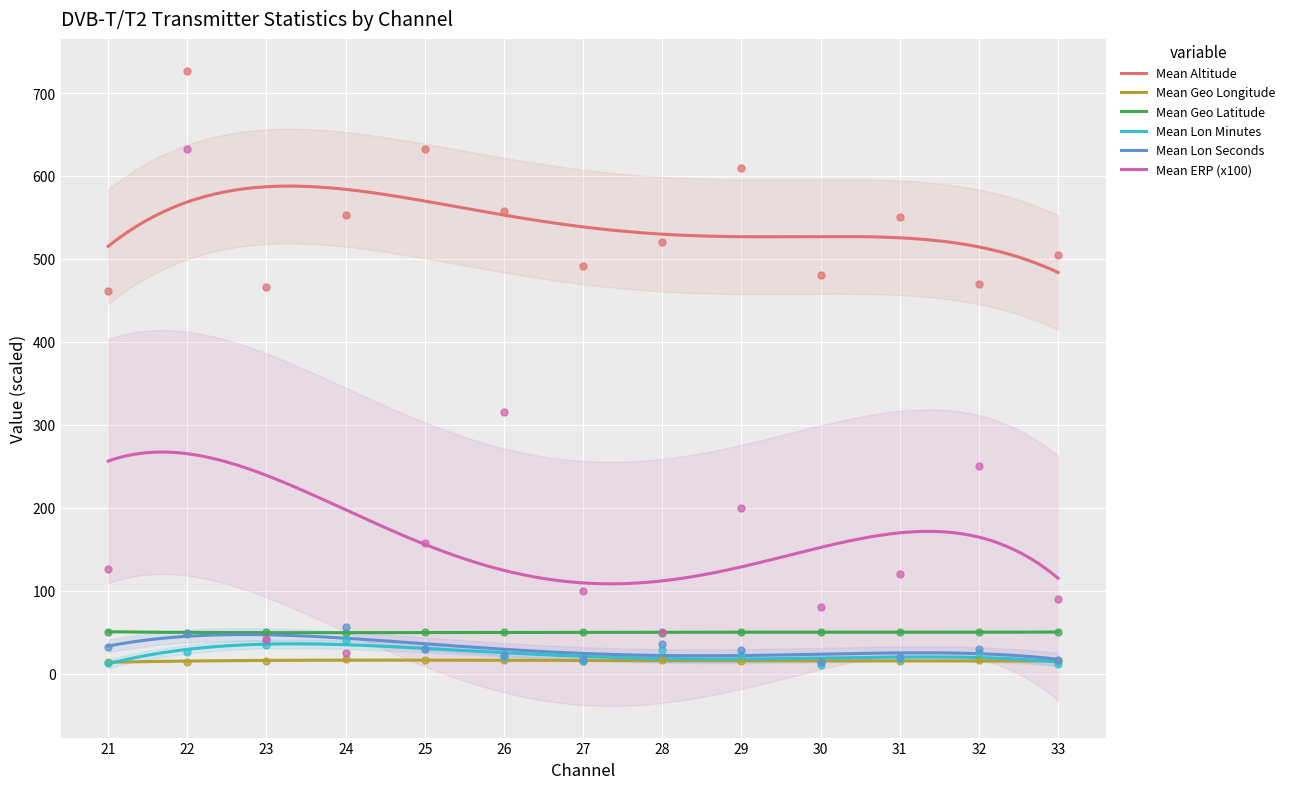

Which series reaches the minimum Y coordinate?

Mean Lon Minutes